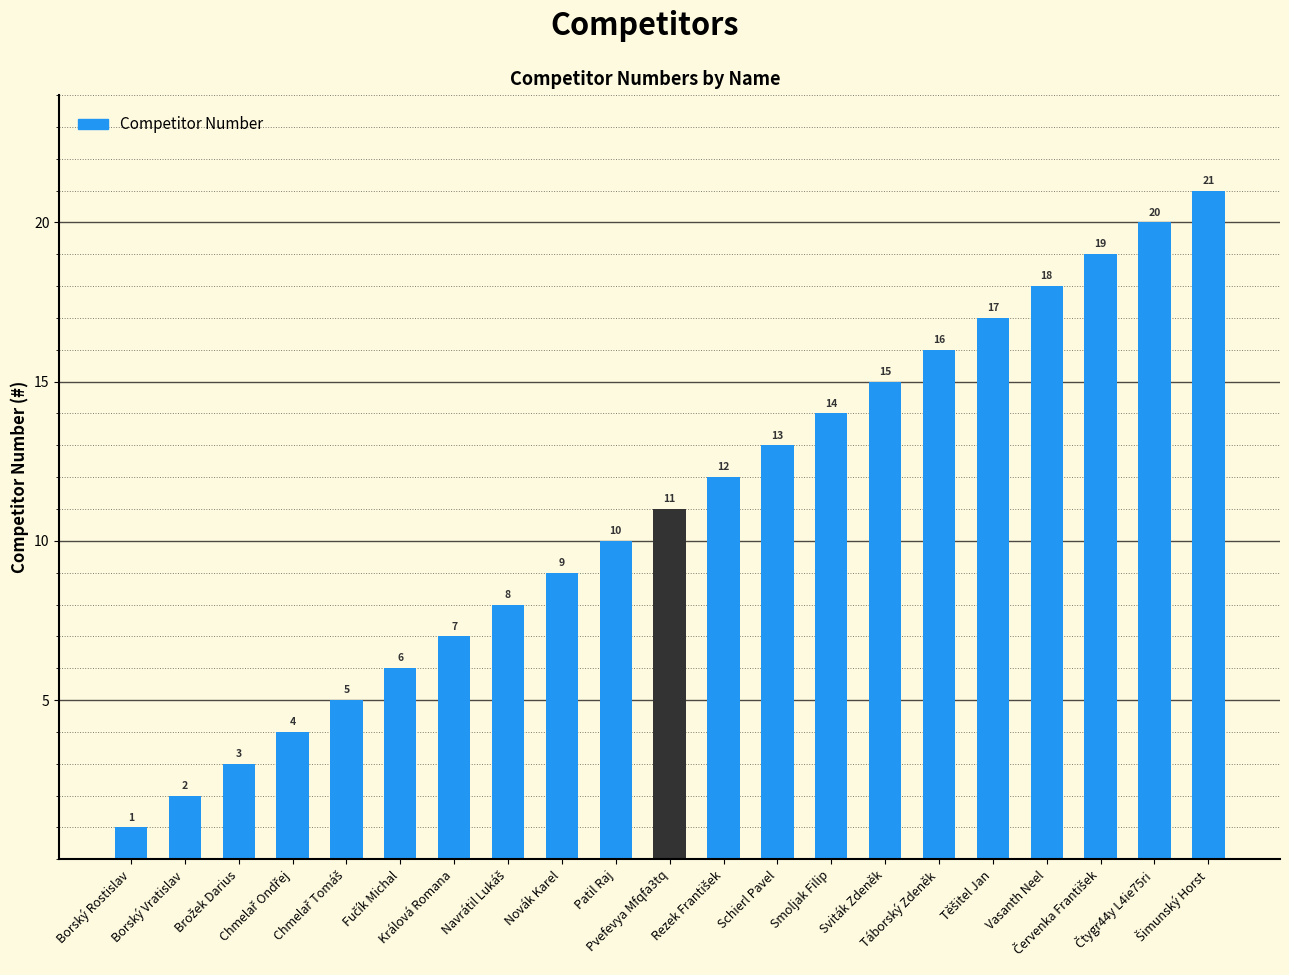

What is the value of the 15th bar from the left?

15